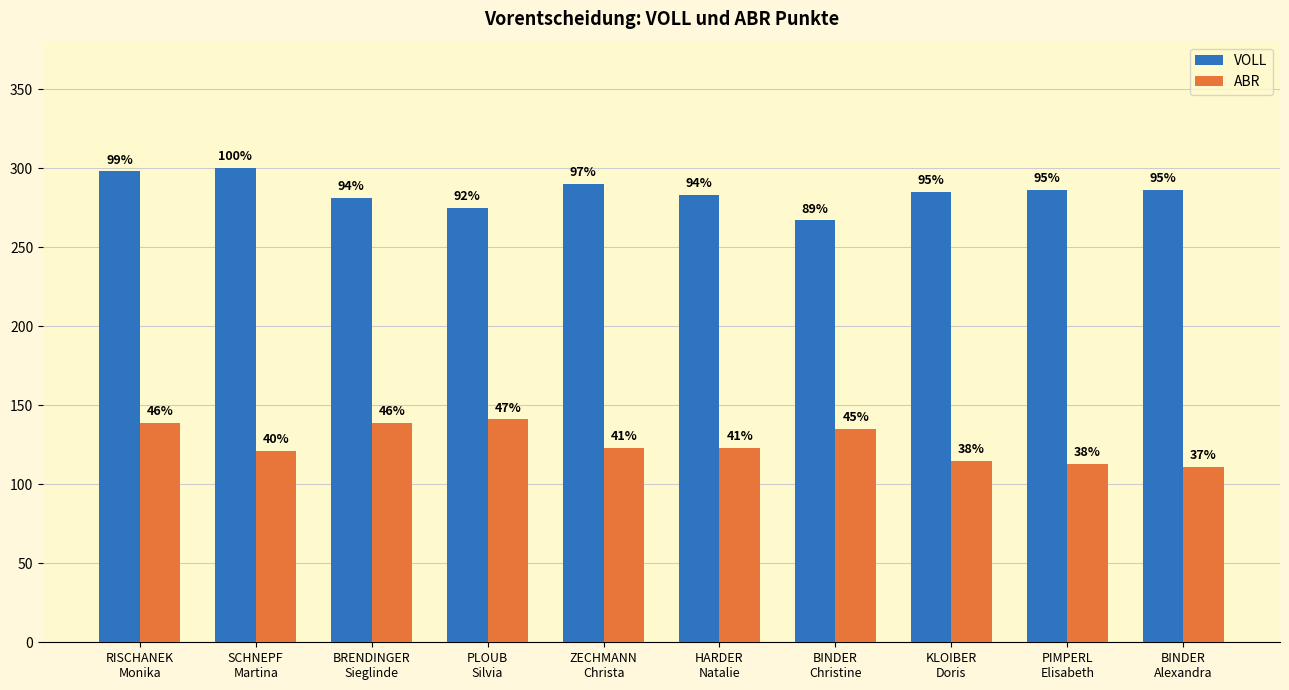

What are all the series names shown in the legend?

VOLL, ABR